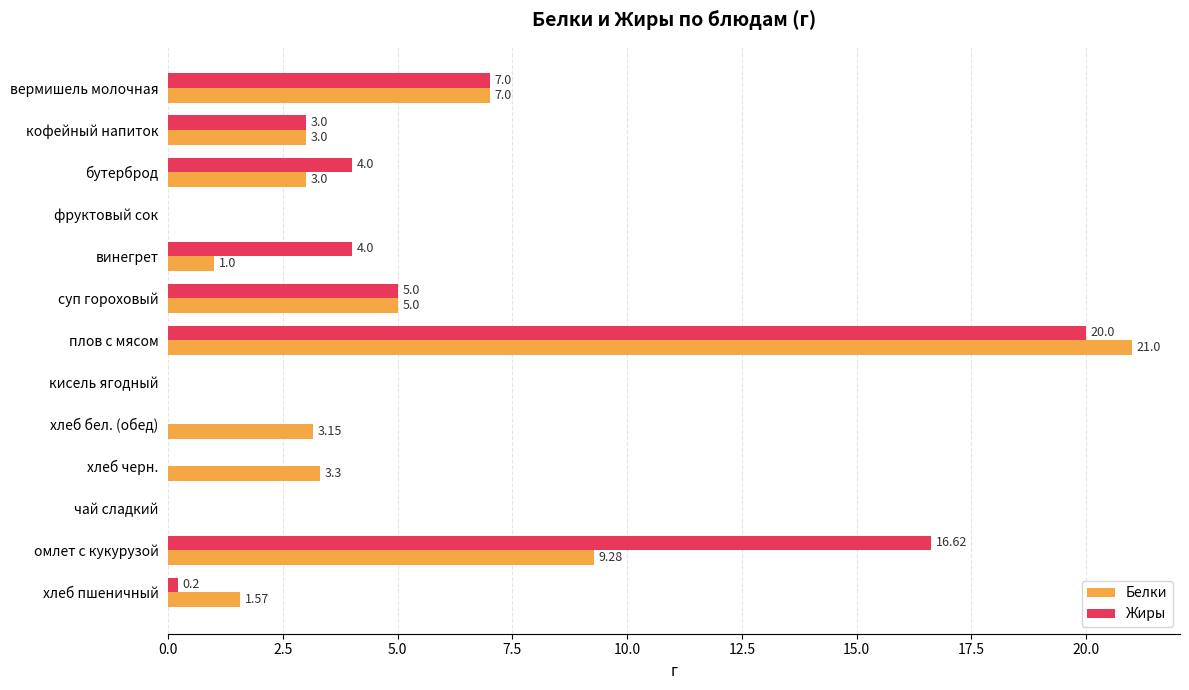

What are all the series names shown in the legend?

Белки, Жиры